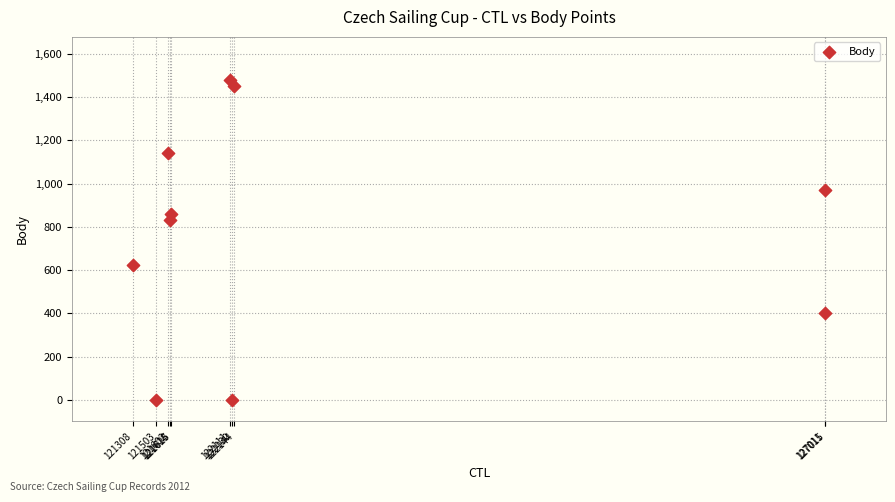

What Y value in the scatter plot is closest to 739?

831